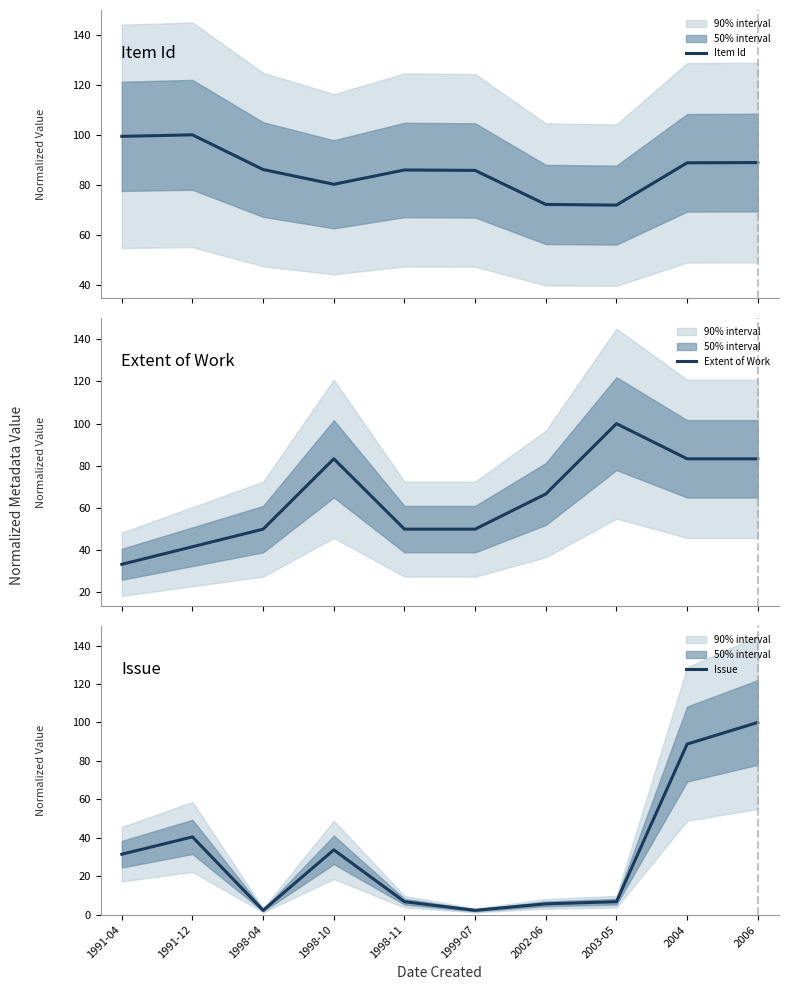

Does the chart display data point markers on the line(s)?

No